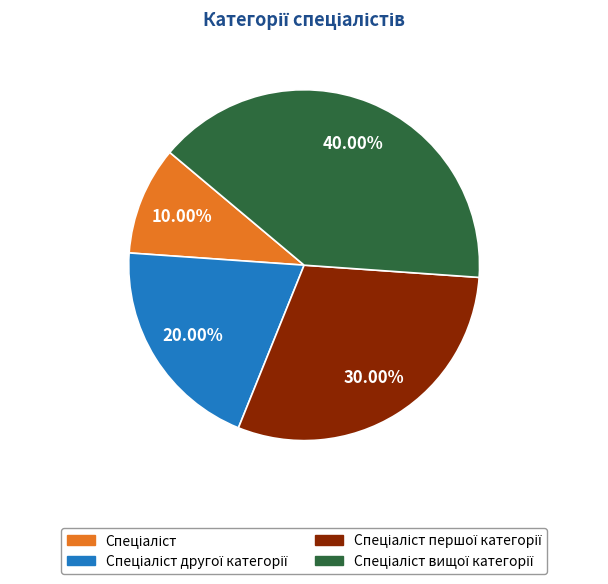

Is there any slice that represents more than half of the pie?

No